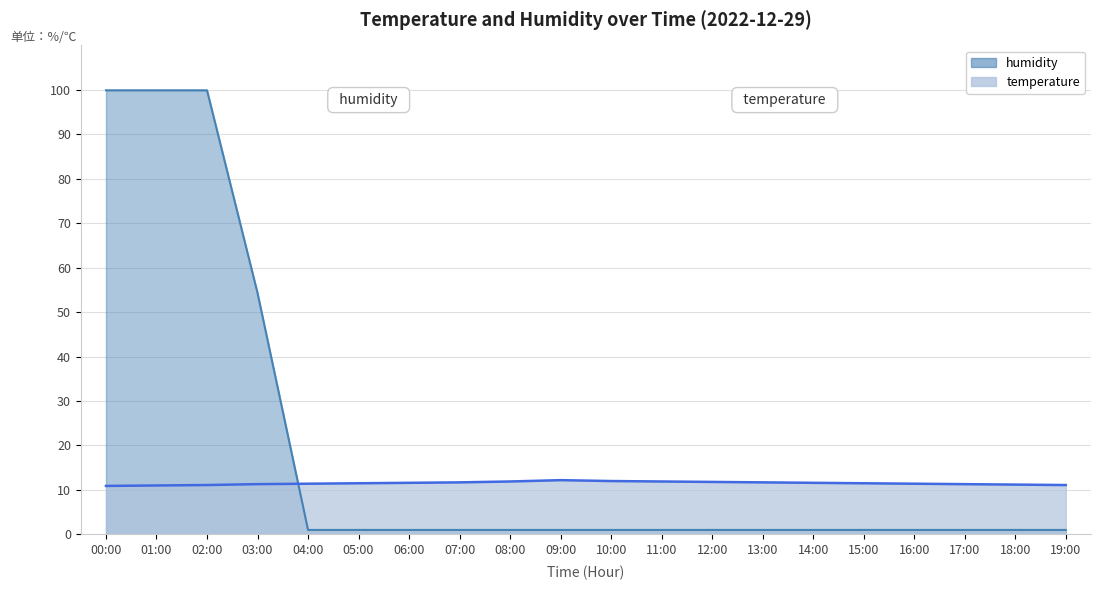

What is the average value of the humidity series?

18.5